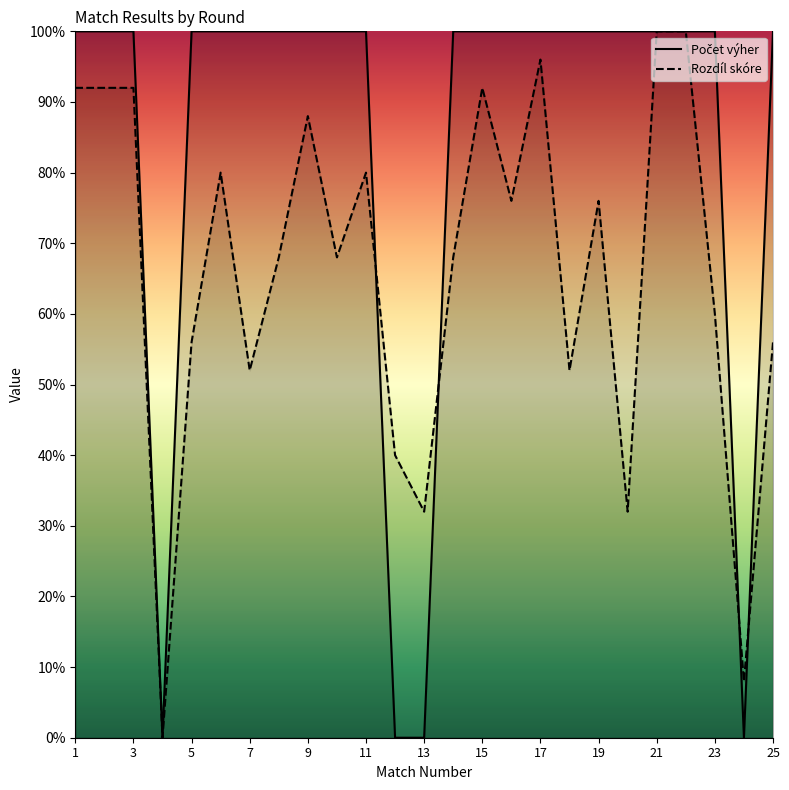

Between which two adjacent categories do Počet výher and Rozdíl skóre first intersect?

11 and 12